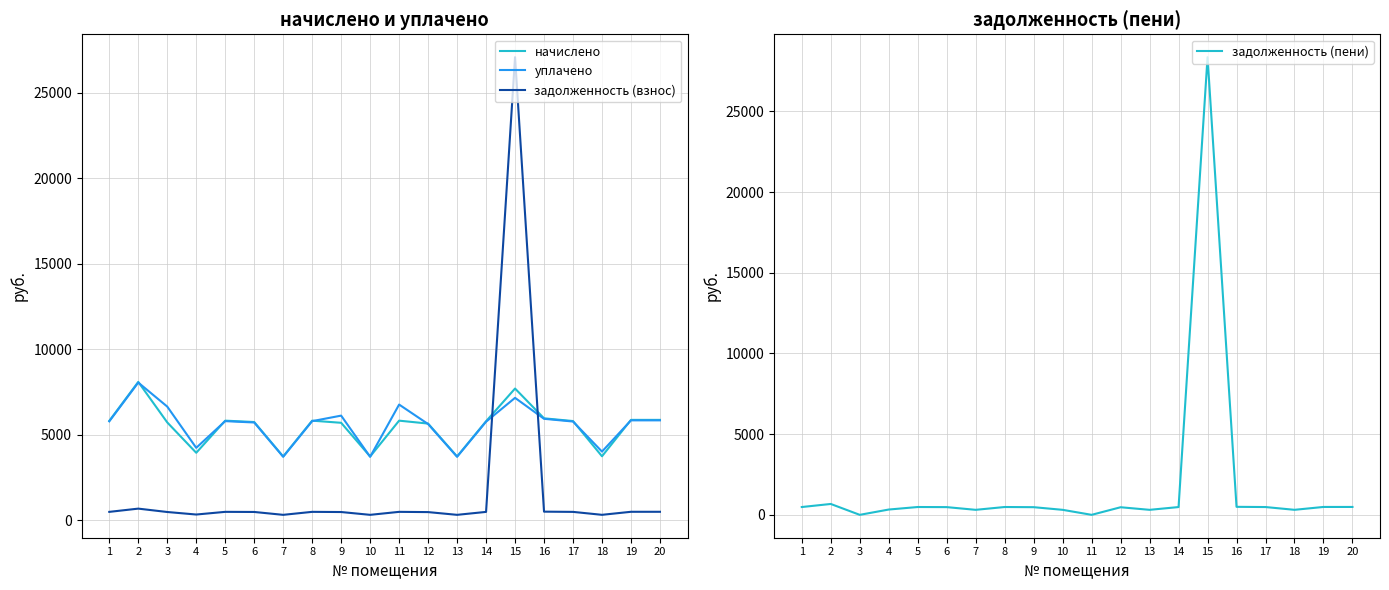

What is the sum of all задолженность (взнос) values?

35602.7